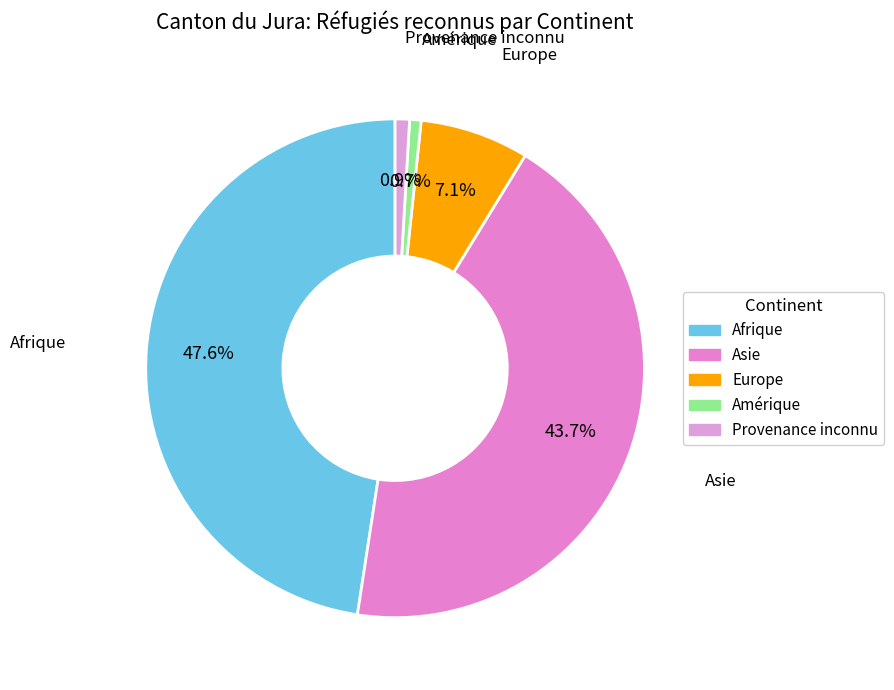

To the nearest percent, what is the combined percentage of Provenance inconnu and Europe?

8%